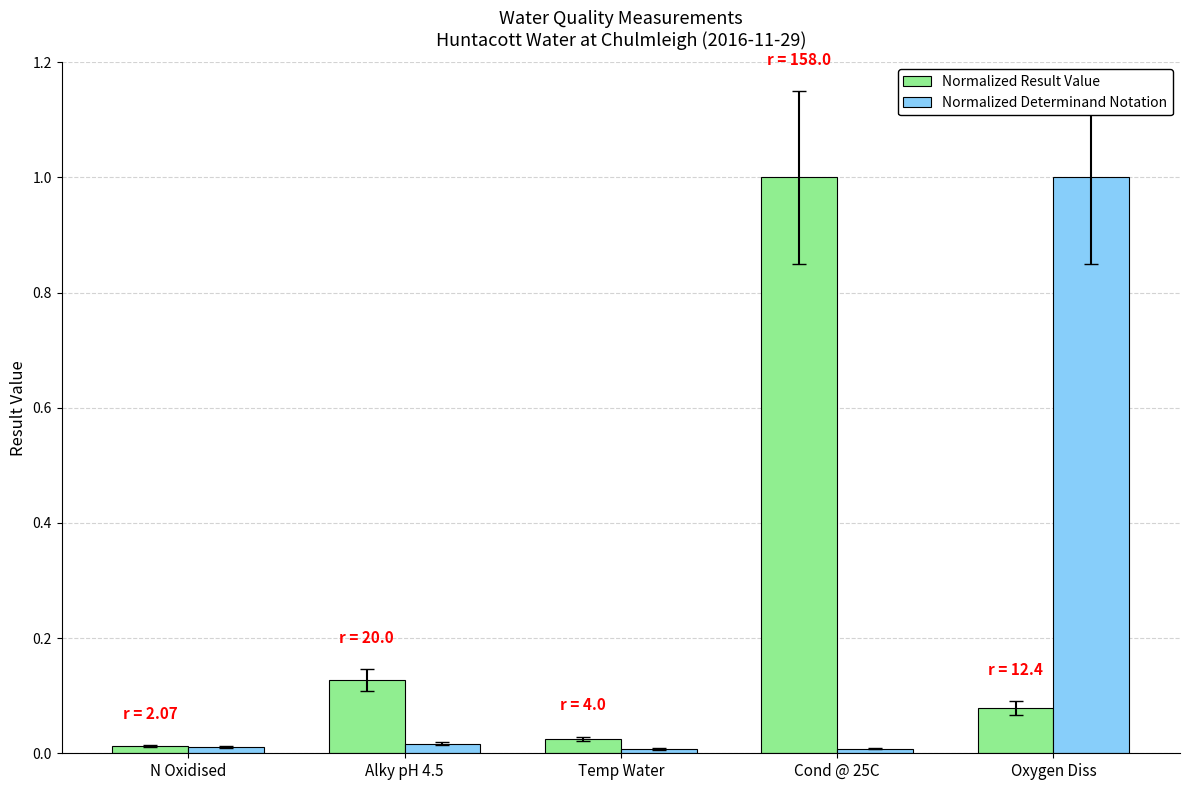

The value of Normalized Result Value at Cond @ 25C is 1.6. True or false?

False